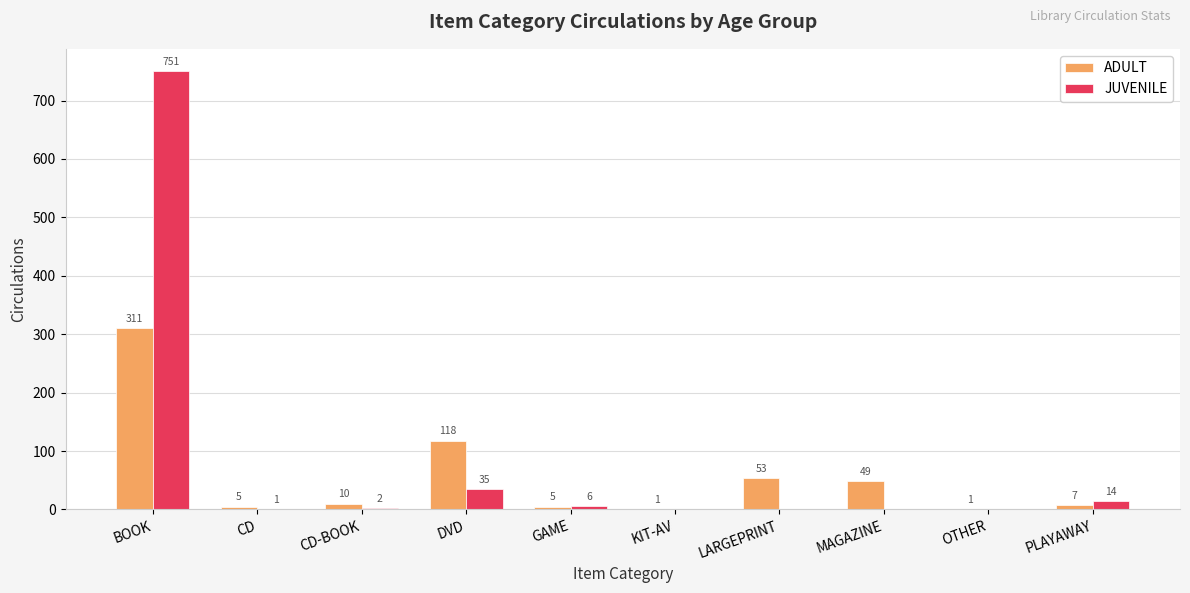

What is the sum of all ADULT values?

560